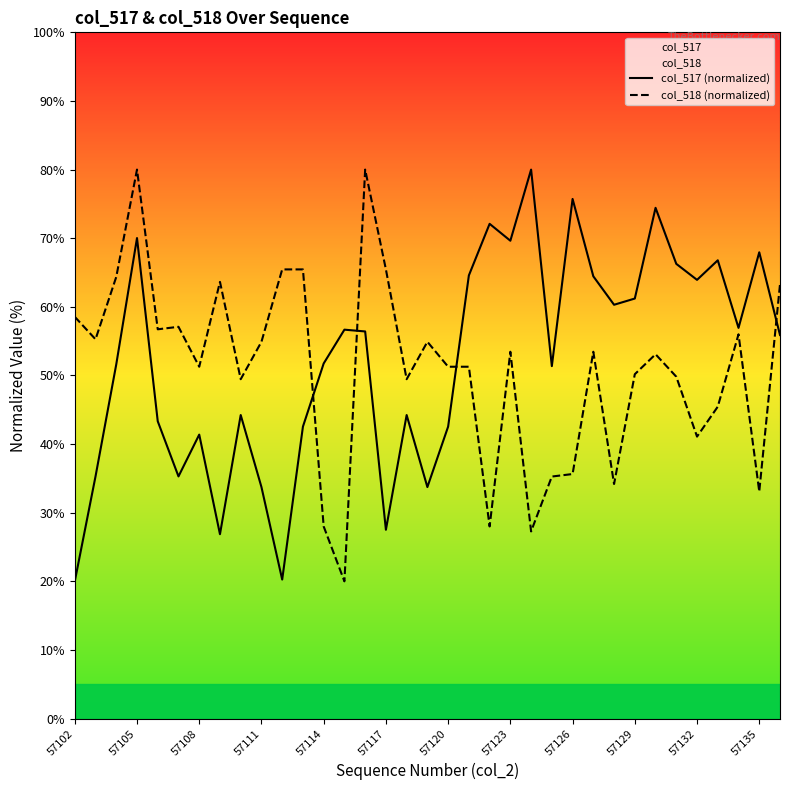

Is it true that col_518 (normalized) equals 38.3 at 57114?

False